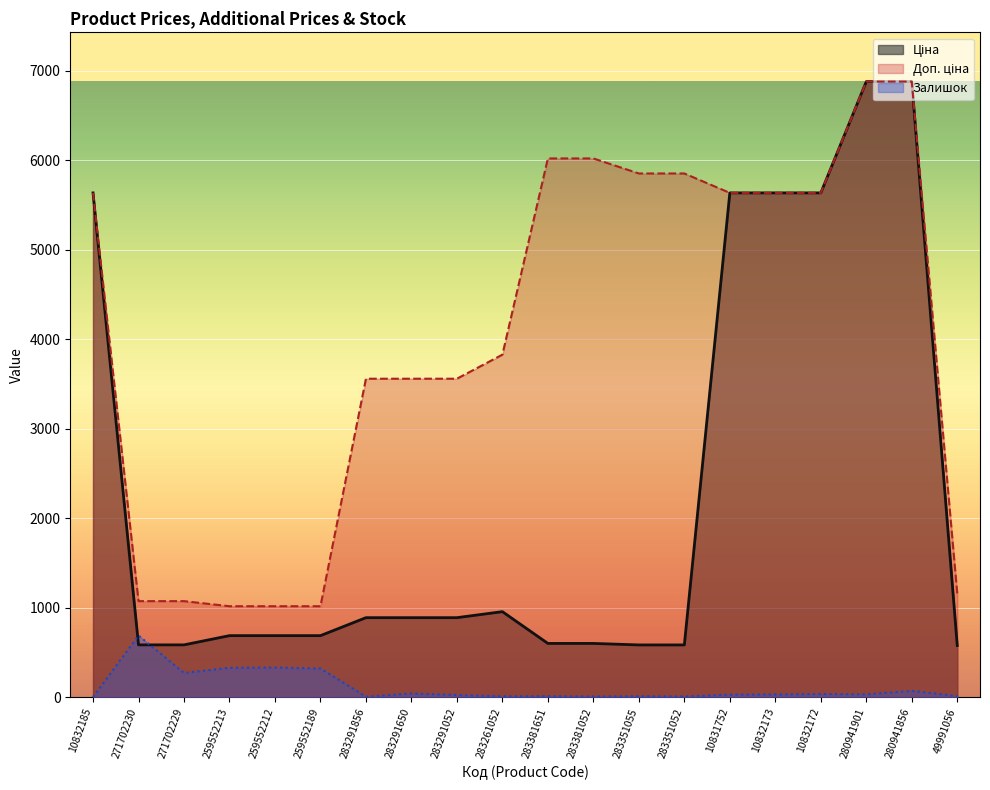

What are all the series names shown in the legend?

Ціна, Доп. ціна, Залишок